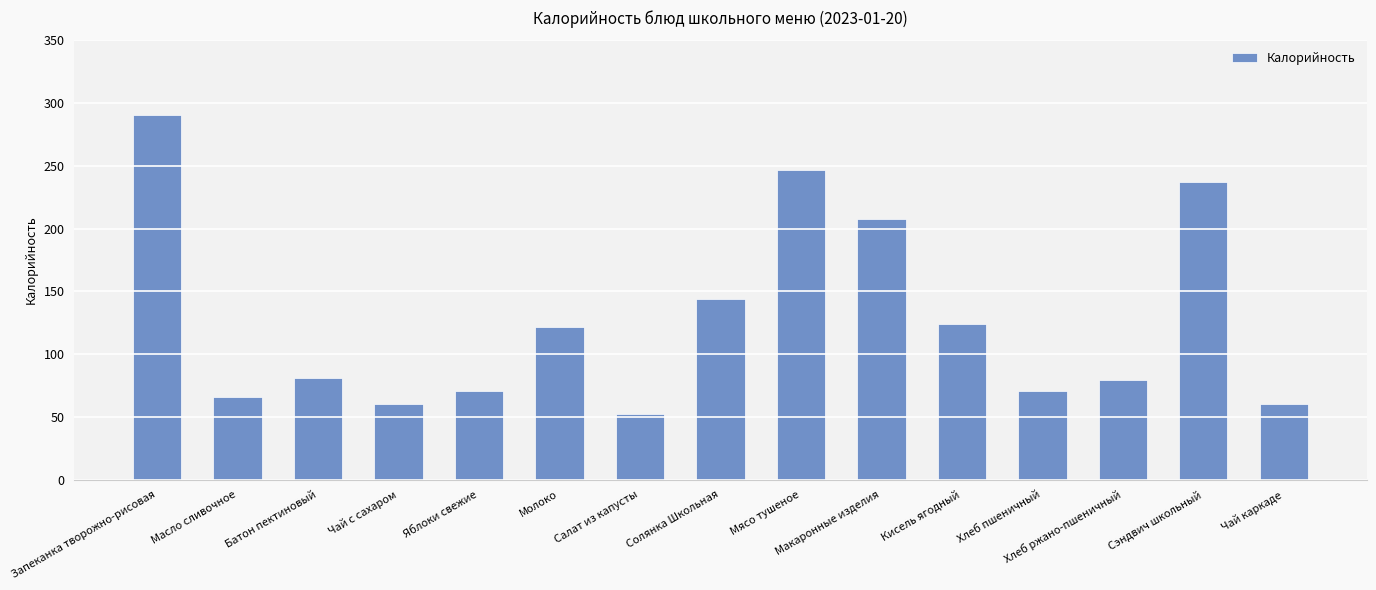

Is it true that the value at Чай каркаде is 60.5?

True